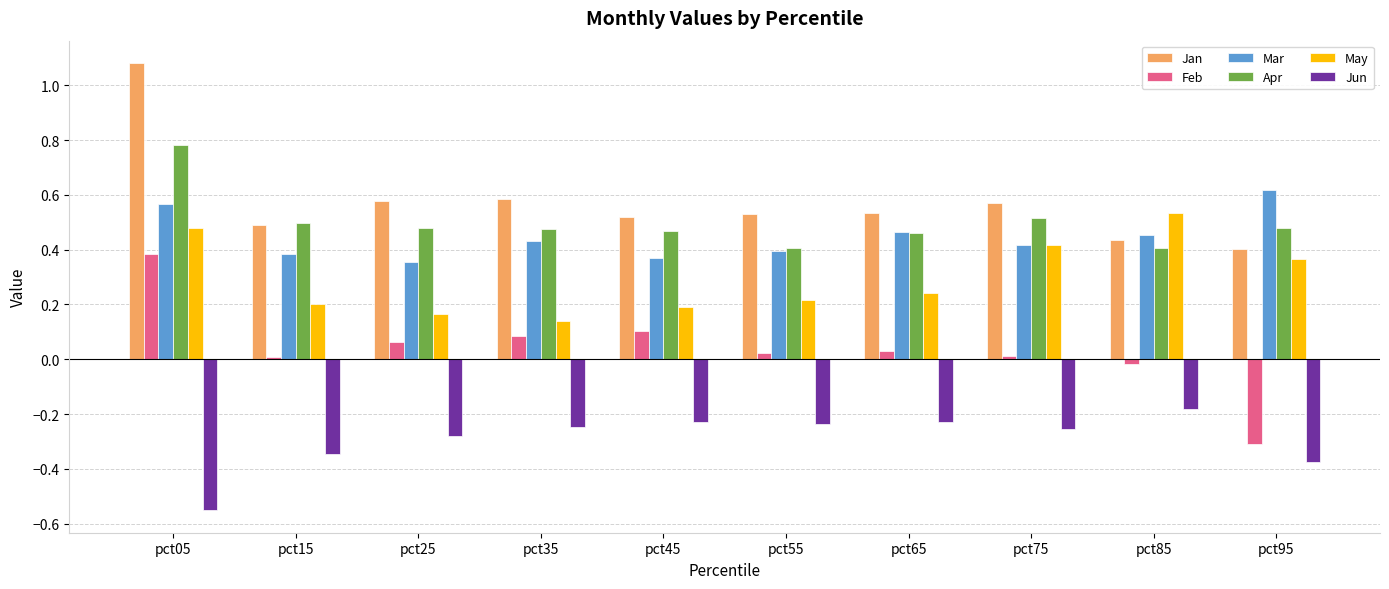

Are the bars grouped side by side (vs. stacked)?

Yes